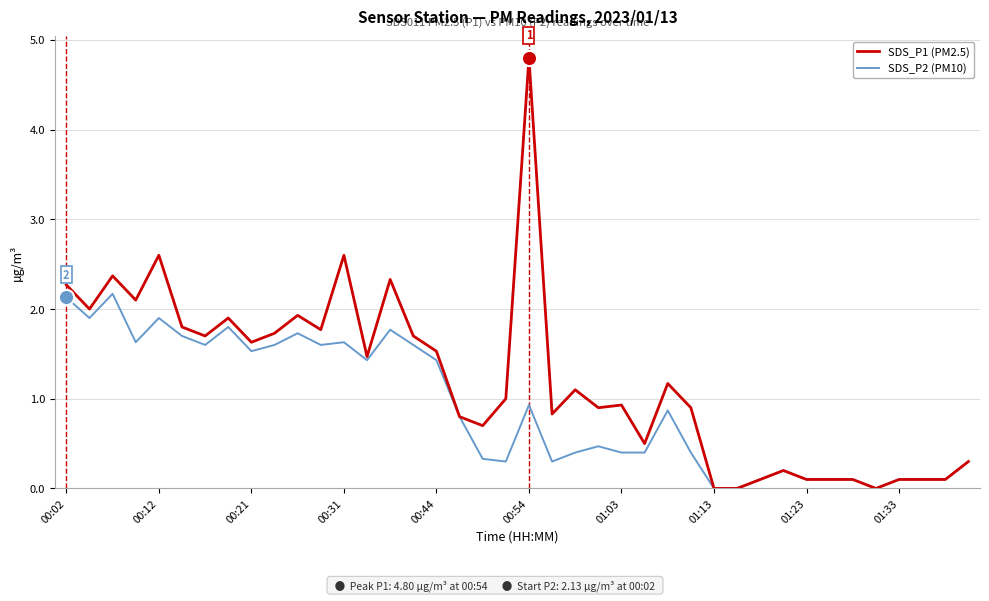

Which series has the widest spread of values?

SDS_P1 (PM2.5)